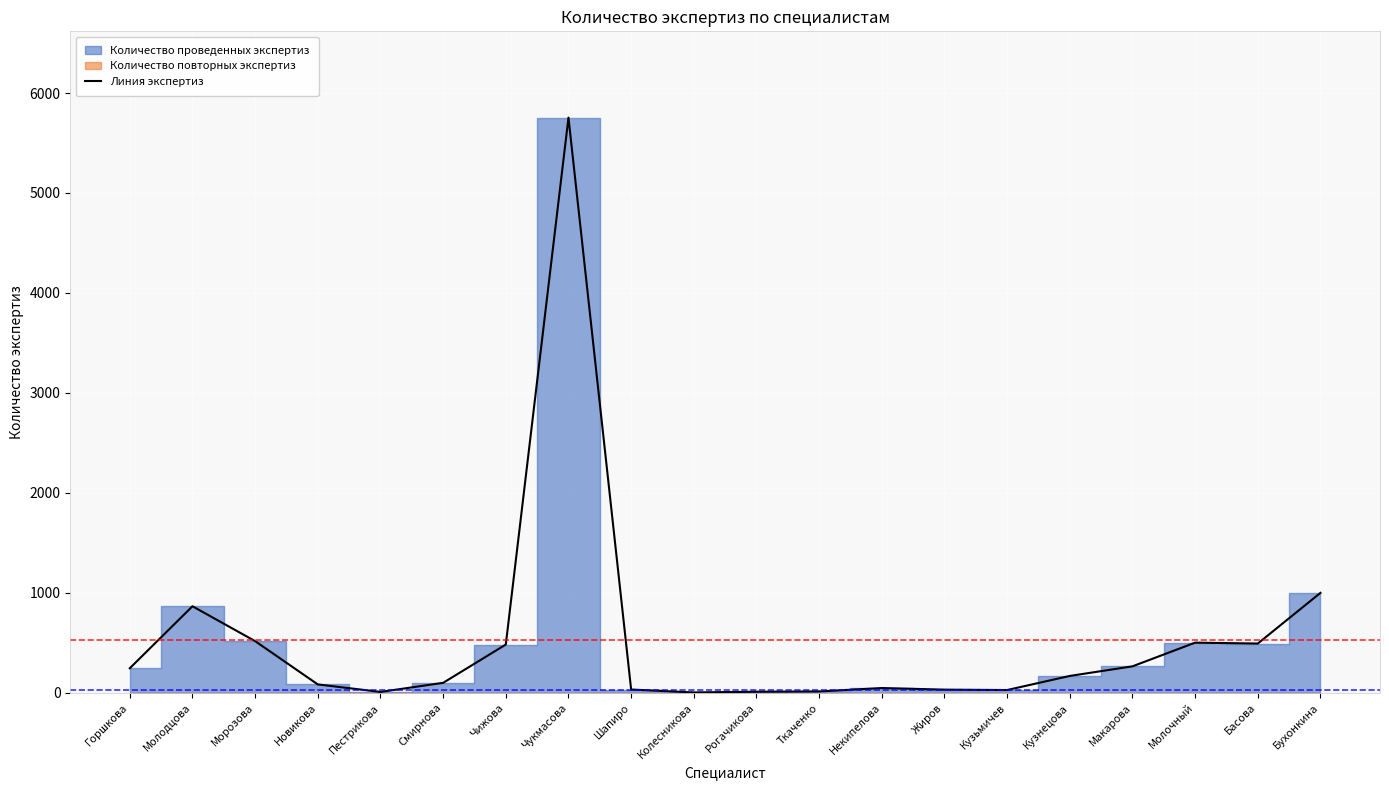

The chart shows a value of 100 at Смирнова. True or false?

True